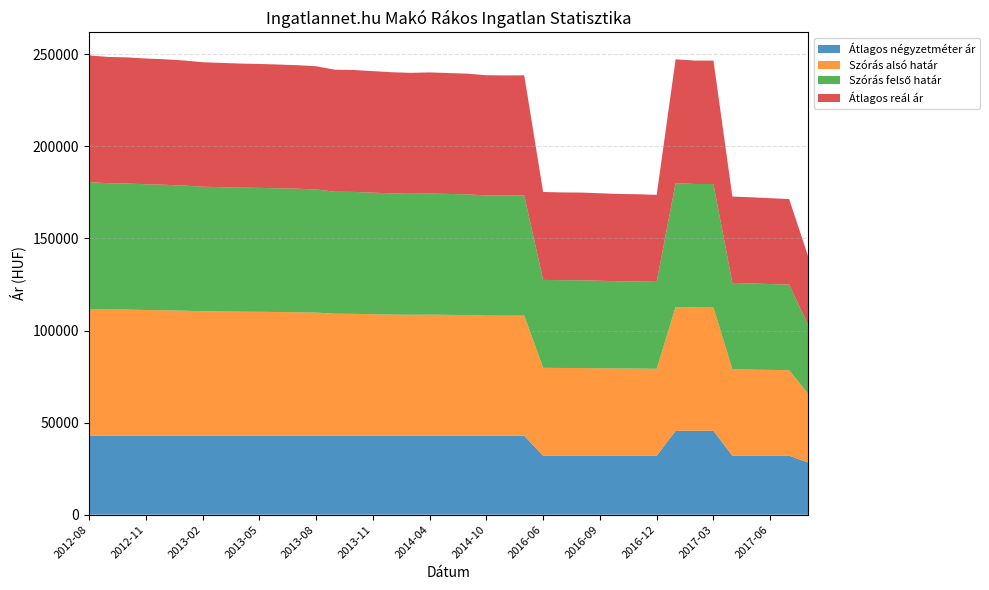

Reading right to left, list all the values displayed in this chart.

Átlagos négyzetméter ár: 2020-05=28333	2017-07=32000	2017-06=32000	2017-05=32000	2017-04=32000	2017-03=45545	2017-02=45545	2017-01=45545	2016-12=32000	2016-11=32000	2016-10=32000	2016-09=32000	2016-08=32000	2016-07=32000	2016-06=32000	2014-12=42857	2014-11=42857	2014-10=42857	2014-06=42857	2014-05=42857	2014-04=42857	2014-01=42857	2013-12=42857	2013-11=42857	2013-10=42857	2013-09=42857	2013-08=42857	2013-07=42857	2013-06=42857	2013-05=42857	2013-04=42857	2013-03=42857	2013-02=42857	2013-01=42857	2012-12=42857	2012-11=42857	2012-10=42857	2012-09=42857	2012-08=42857
Szórás alsó határ: 2020-05=37363	2017-07=46477	2017-06=46633	2017-05=46802	2017-04=46926	2017-03=67032	2017-02=67032	2017-01=67260	2016-12=47234	2016-11=47349	2016-10=47395	2016-09=47523	2016-08=47651	2016-07=47674	2016-06=47756	2014-12=65258	2014-11=65241	2014-10=65274	2014-06=65554	2014-05=65669	2014-04=65786	2014-01=65703	2013-12=65819	2013-11=66019	2013-10=66221	2013-09=66271	2013-08=66901	2013-07=67091	2013-06=67212	2013-05=67317	2013-04=67386	2013-03=67509	2013-02=67631	2013-01=67949	2012-12=68163	2012-11=68306	2012-10=68504	2012-09=68594	2012-08=68866
Szórás felső határ: 2020-05=37363	2017-07=46477	2017-06=46633	2017-05=46802	2017-04=46926	2017-03=67032	2017-02=67032	2017-01=67260	2016-12=47234	2016-11=47349	2016-10=47395	2016-09=47523	2016-08=47651	2016-07=47674	2016-06=47756	2014-12=65258	2014-11=65241	2014-10=65274	2014-06=65554	2014-05=65669	2014-04=65786	2014-01=65703	2013-12=65819	2013-11=66019	2013-10=66221	2013-09=66271	2013-08=66901	2013-07=67091	2013-06=67212	2013-05=67317	2013-04=67386	2013-03=67509	2013-02=67631	2013-01=67949	2012-12=68163	2012-11=68306	2012-10=68504	2012-09=68594	2012-08=68866
Átlagos reál ár: 2020-05=37363	2017-07=46477	2017-06=46633	2017-05=46802	2017-04=46926	2017-03=67032	2017-02=67032	2017-01=67260	2016-12=47234	2016-11=47349	2016-10=47395	2016-09=47523	2016-08=47651	2016-07=47674	2016-06=47756	2014-12=65258	2014-11=65241	2014-10=65274	2014-06=65554	2014-05=65669	2014-04=65786	2014-01=65703	2013-12=65819	2013-11=66019	2013-10=66221	2013-09=66271	2013-08=66901	2013-07=67091	2013-06=67212	2013-05=67317	2013-04=67386	2013-03=67509	2013-02=67631	2013-01=67949	2012-12=68163	2012-11=68306	2012-10=68504	2012-09=68594	2012-08=68866